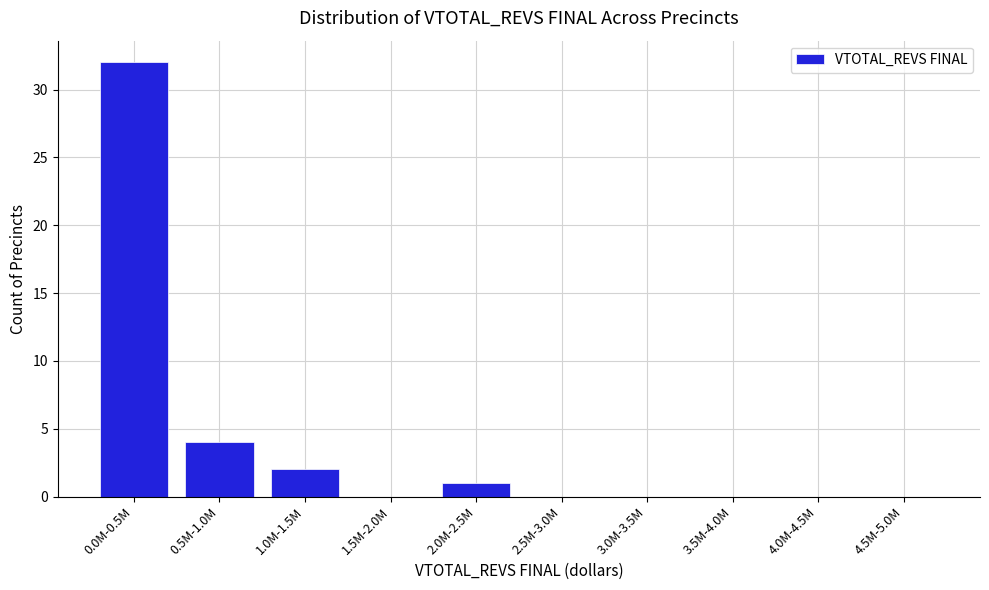

Reading right to left, extract all data points from this chart.

4.5M-5.0M=0	4.0M-4.5M=0	3.5M-4.0M=0	3.0M-3.5M=0	2.5M-3.0M=0	2.0M-2.5M=1	1.5M-2.0M=0	1.0M-1.5M=2	0.5M-1.0M=4	0.0M-0.5M=32